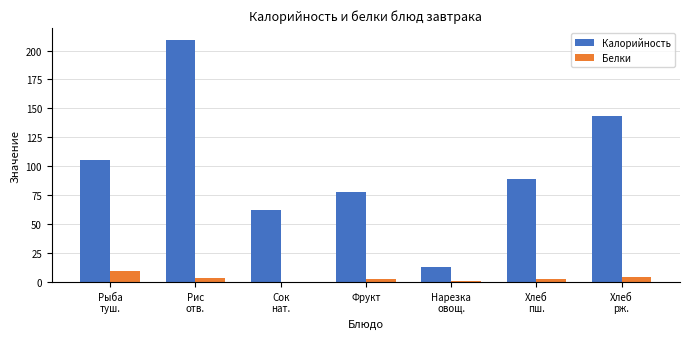

At which category is the sum across all series the highest?

Рис
отв.